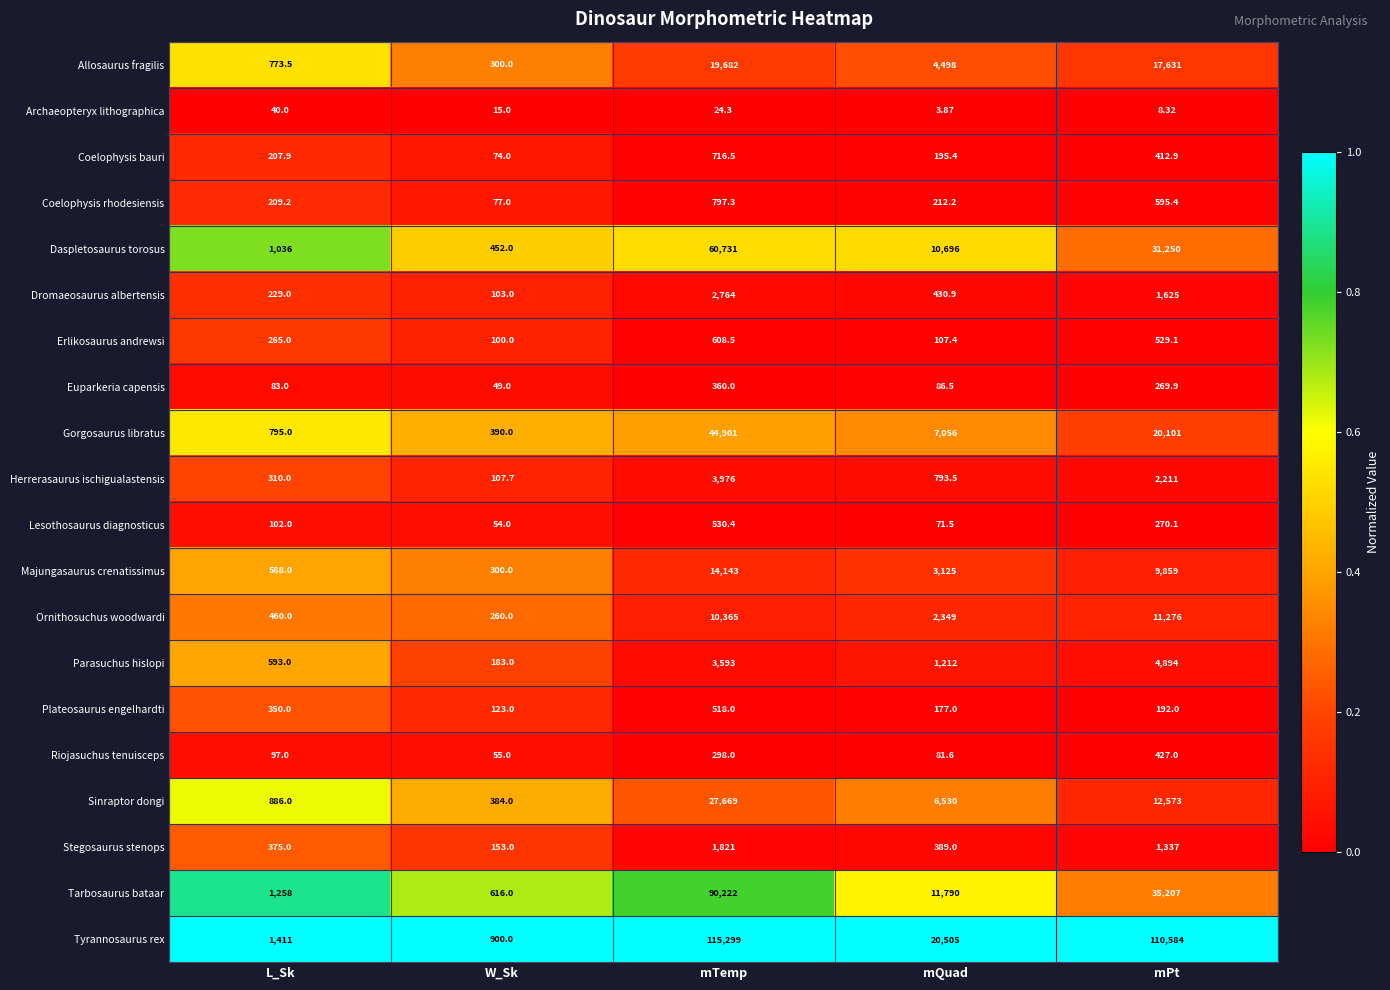

Rank the series by their maximum value, from highest to lowest.

Tyrannosaurus rex, Tarbosaurus bataar, Daspletosaurus torosus, Gorgosaurus libratus, Sinraptor dongi, Allosaurus fragilis, Majungasaurus crenatissimus, Ornithosuchus woodwardi, Parasuchus hislopi, Herrerasaurus ischigualastensis, Dromaeosaurus albertensis, Stegosaurus stenops, Coelophysis rhodesiensis, Coelophysis bauri, Erlikosaurus andrewsi, Lesothosaurus diagnosticus, Plateosaurus engelhardti, Riojasuchus tenuisceps, Euparkeria capensis, Archaeopteryx lithographica